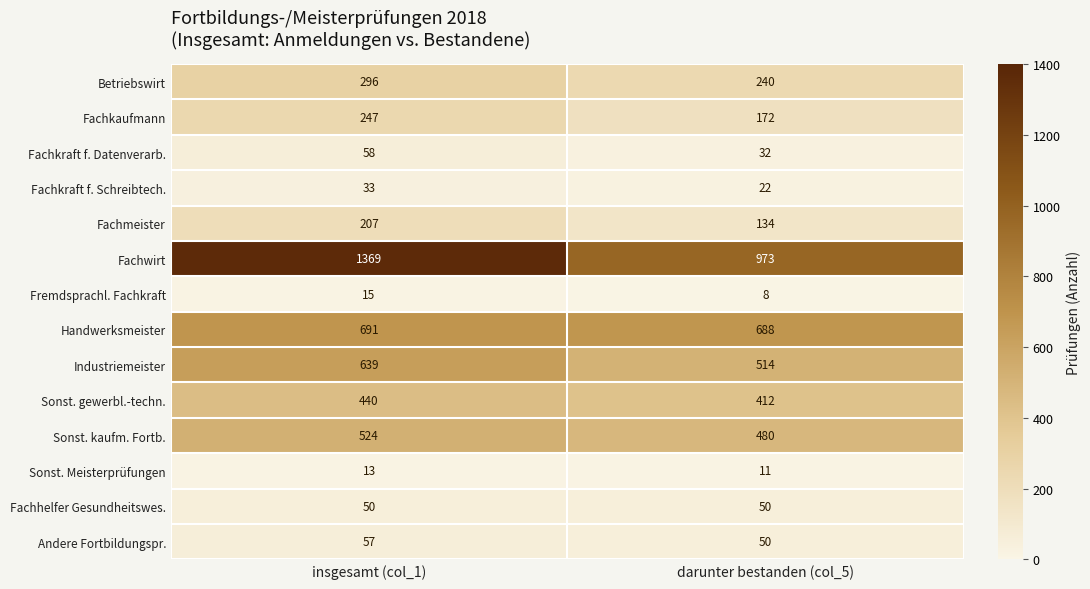

Is the value of Handwerksmeister at darunter bestanden (col_5) greater than the value of Fachmeister at insgesamt (col_1)?

Yes